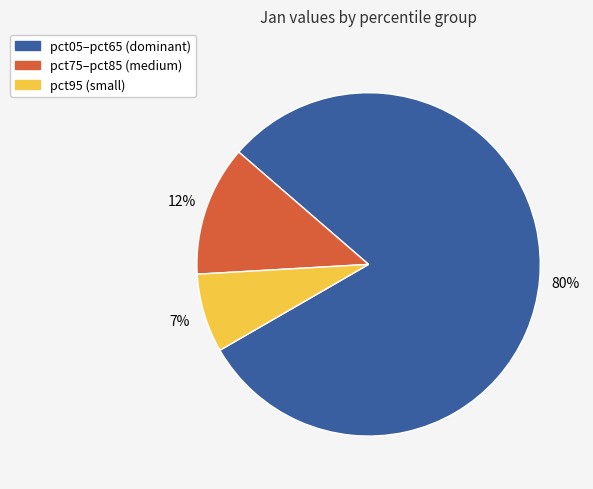

Does any single category account for the majority?

Yes